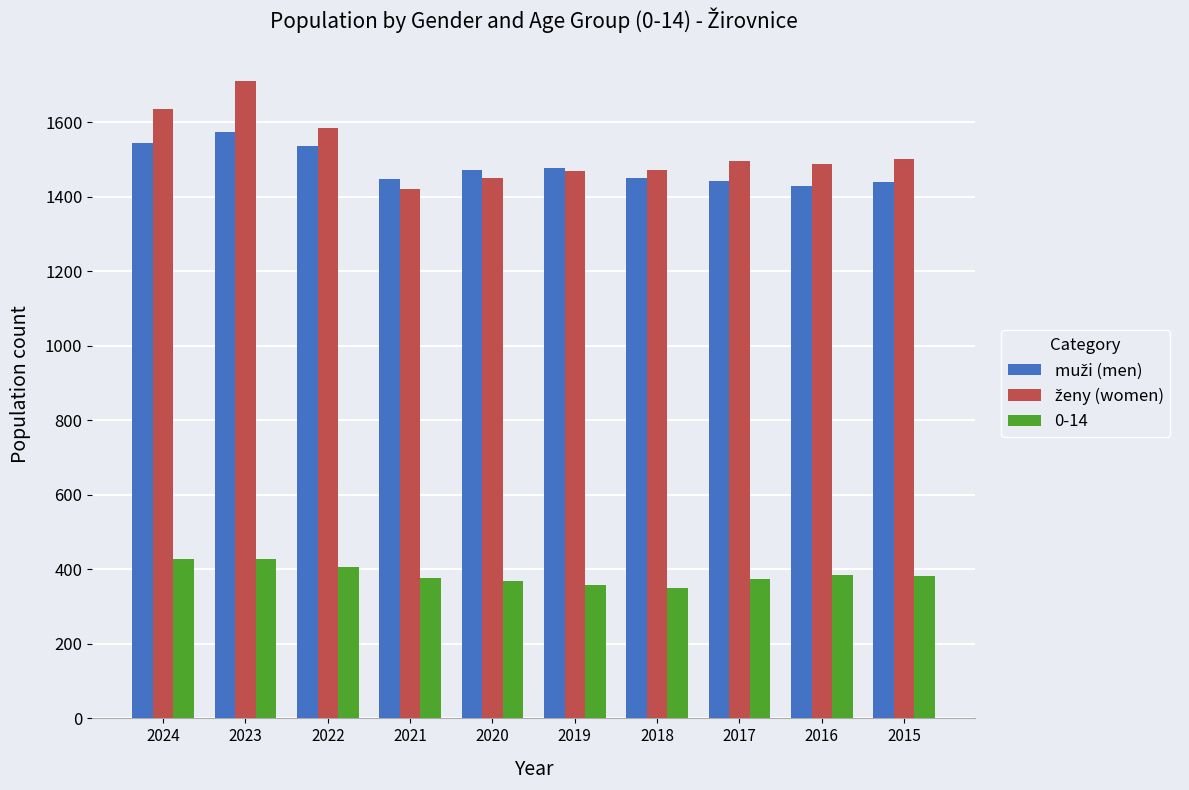

What is the minimum value shown in the chart?

349